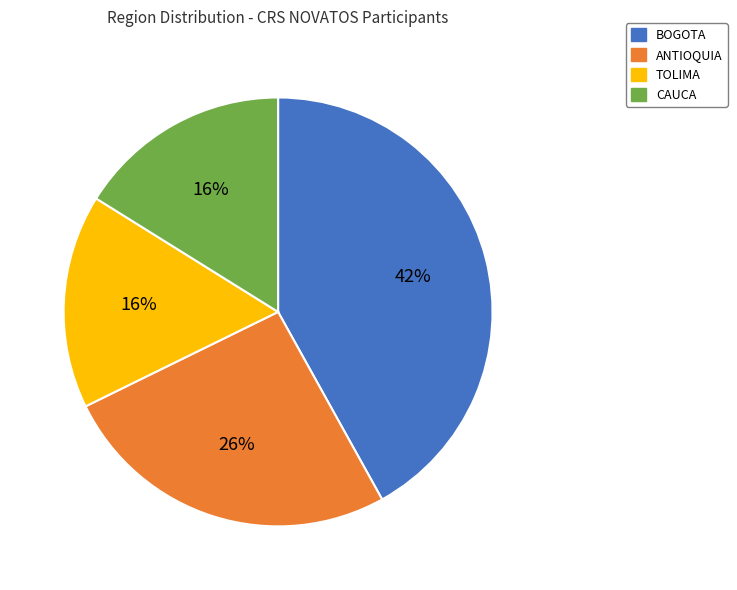

Which slice is the largest?

BOGOTA